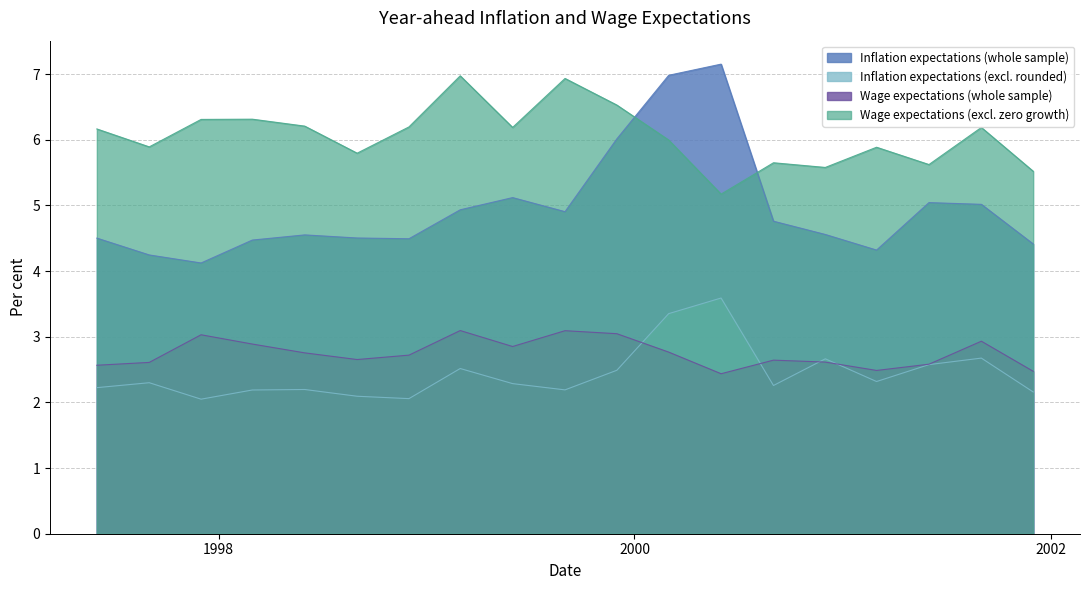

At which label does Wage expectations (excl. zero growth) first exceed 6?

1997-06